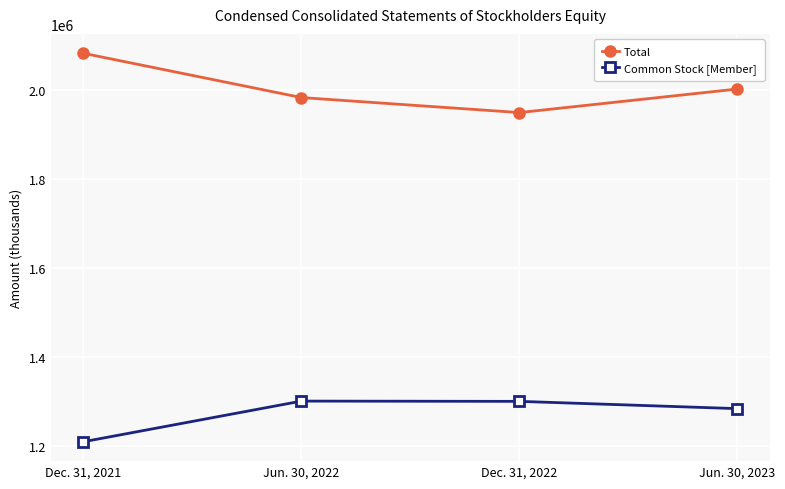

Rank the series by their maximum value, from highest to lowest.

Total, Common Stock [Member]